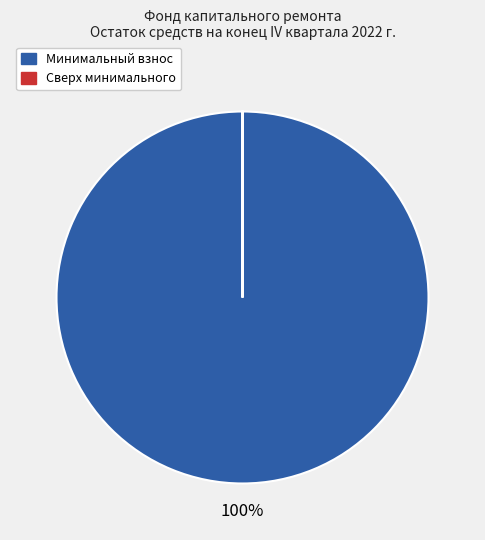

Which category has the biggest portion of the pie?

Минимальный взнос